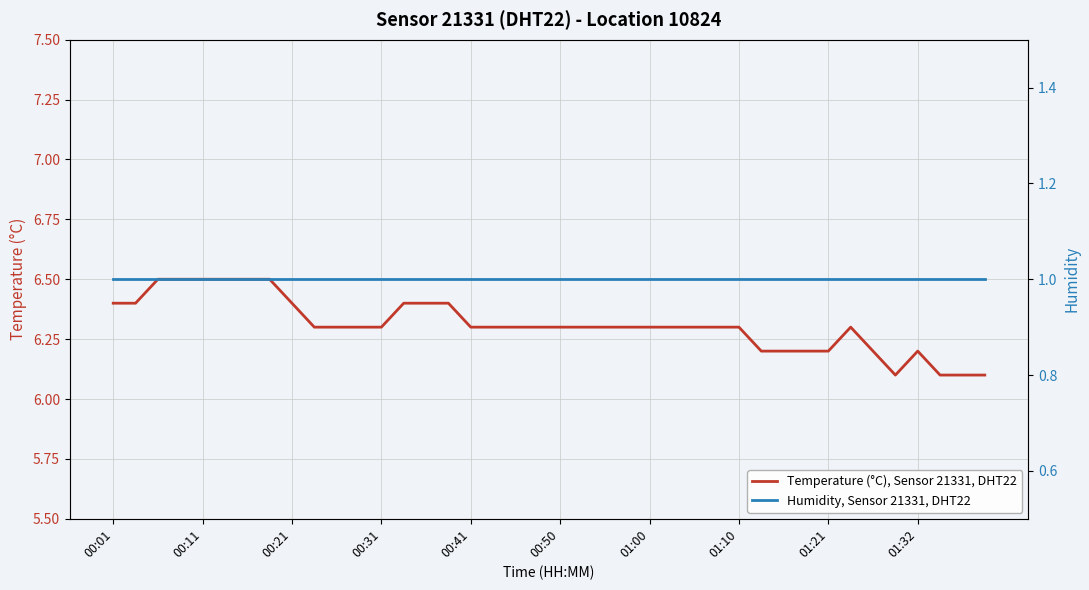

Is it true that Temperature (°C), Sensor 21331, DHT22 equals 1.7 at 00:41?

False